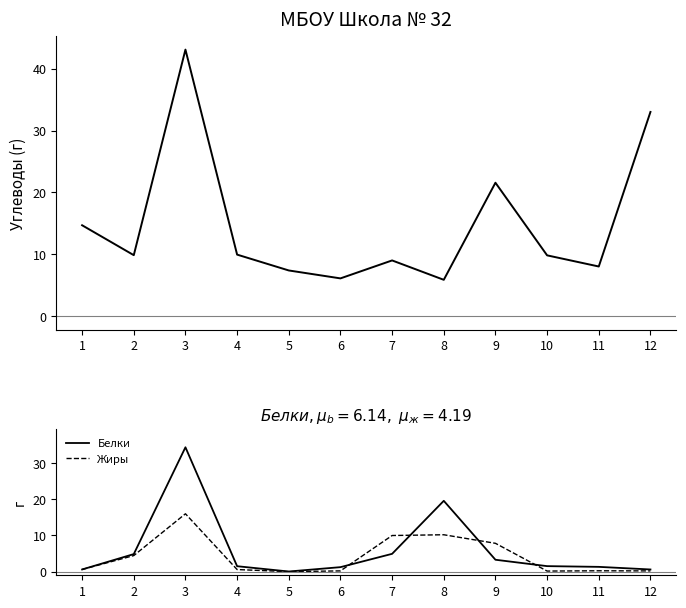

Is it true that Жиры equals 0.1 at 11?

False